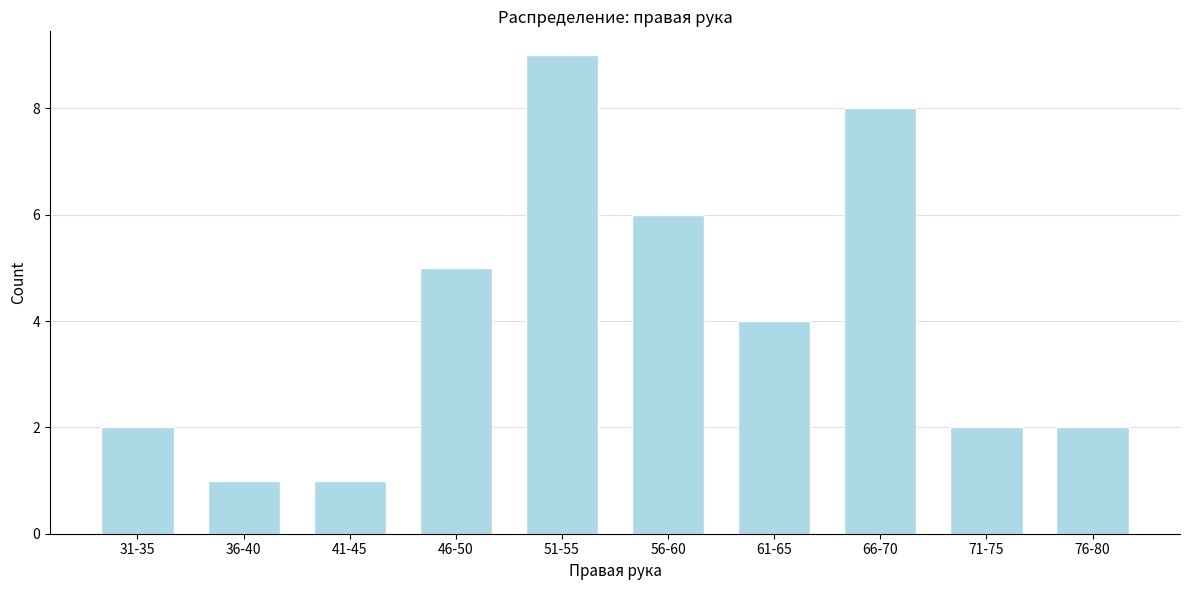

Reading left to right, extract all data points from this chart.

2	1	1	5	9	6	4	8	2	2